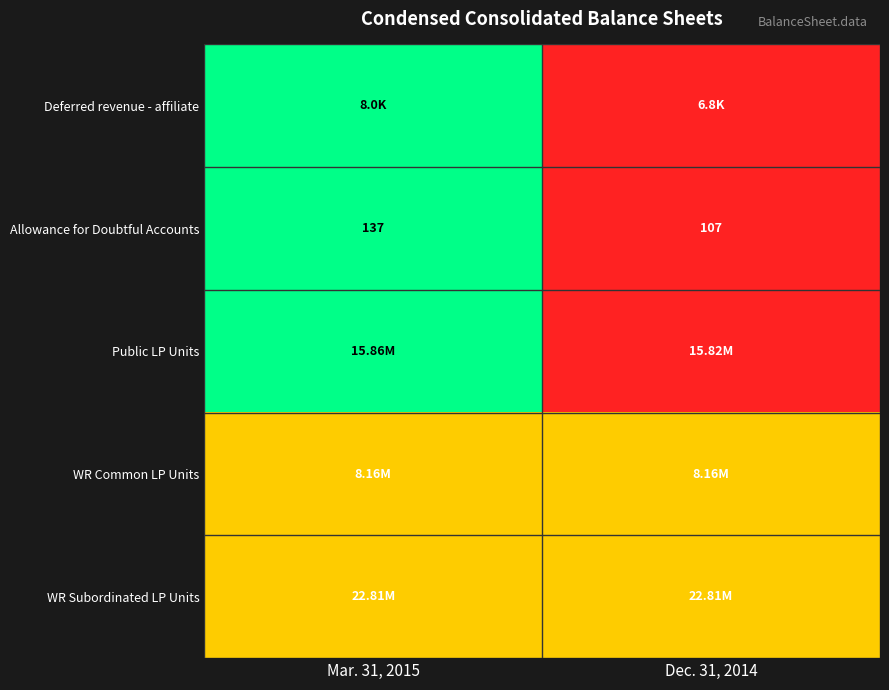

What is the sum of all Allowance for Doubtful Accounts values?

244.0